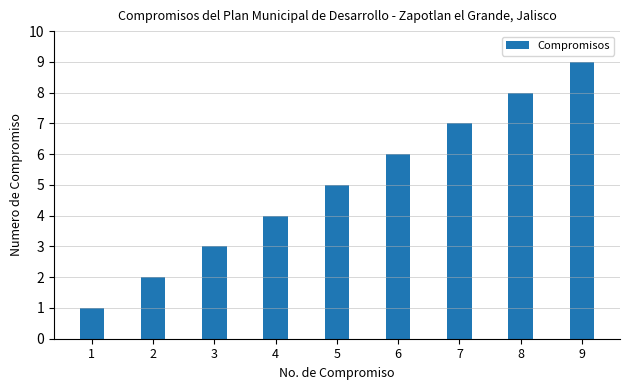

Rank the categories by value from highest to lowest.

9, 8, 7, 6, 5, 4, 3, 2, 1